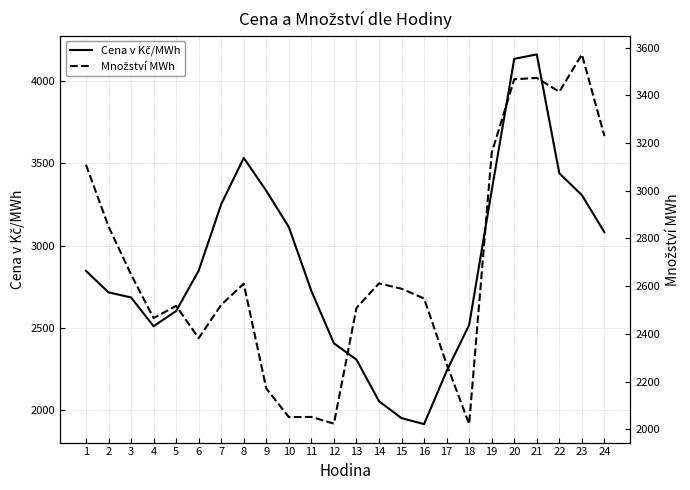

At which label does Cena v Kč/MWh first exceed 2845?

1